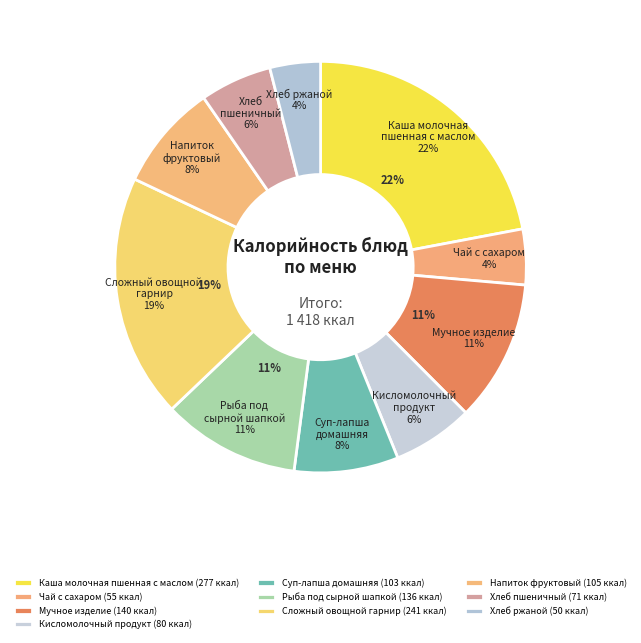

What percentage is NOT represented by Сложный овощной
гарнир?

80.8%